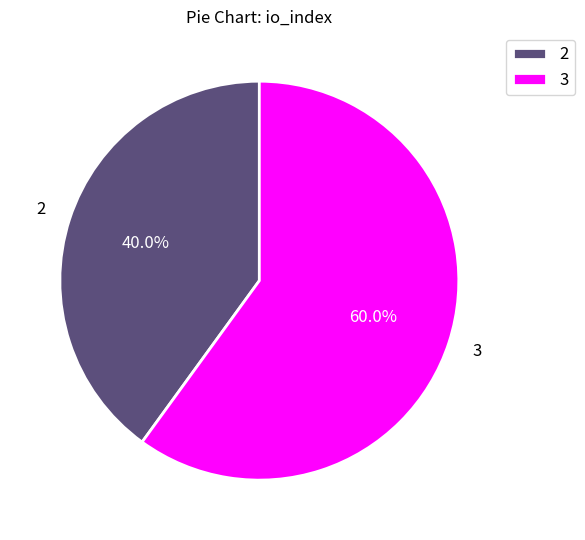

Is there a majority slice in this chart?

Yes